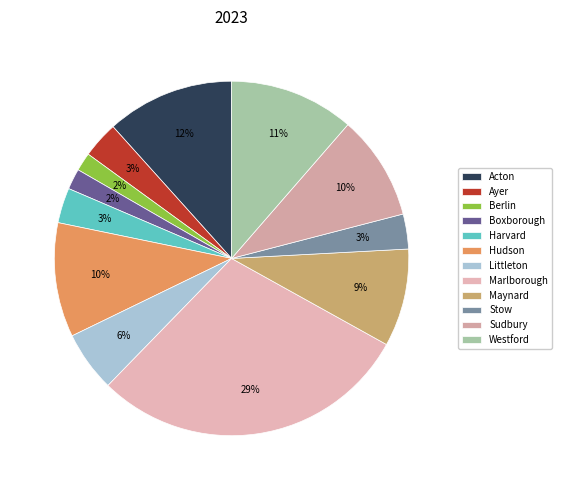

To the nearest percent, what portion does Sudbury represent?

10%